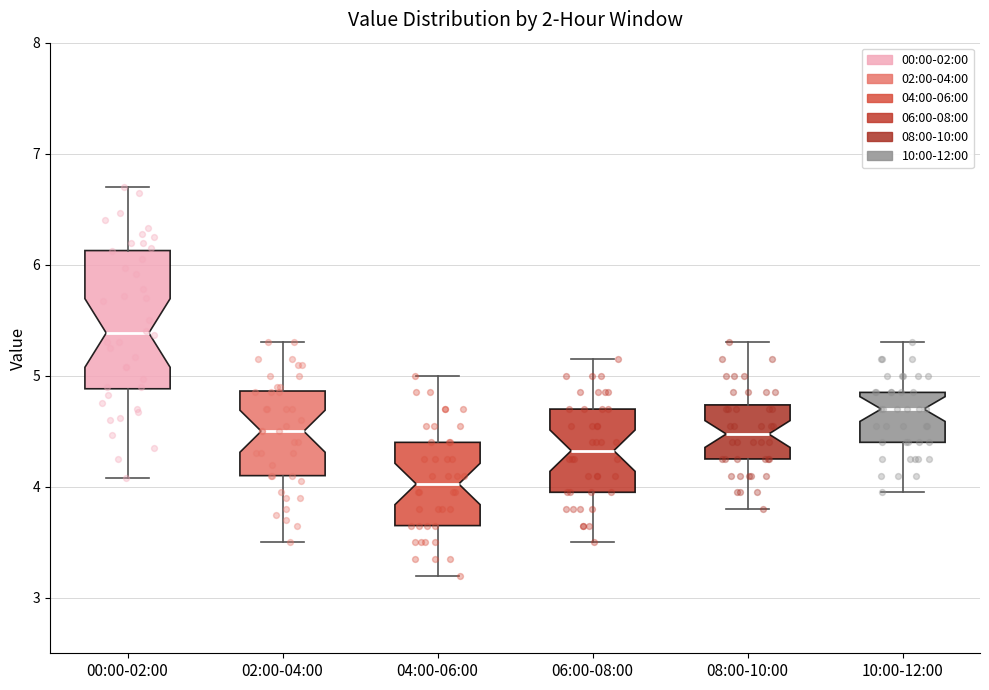

Reading left to right, read every box against the y-axis: the position of its median line, the range the box covers, and the ends of its whiskers. The values are not printed on the chart, so give them approximately, as read against the axis.

00:00-02:00: median 5.4, box 4.9 to 6.1, whiskers 4.1 to 6.7
02:00-04:00: median 4.5, box 4.1 to 4.9, whiskers 3.5 to 5.3
04:00-06:00: median 4.0, box 3.7 to 4.4, whiskers 3.2 to 5.0
06:00-08:00: median 4.3, box 4.0 to 4.7, whiskers 3.5 to 5.2
08:00-10:00: median 4.5, box 4.3 to 4.7, whiskers 3.8 to 5.3
10:00-12:00: median 4.7, box 4.4 to 4.9, whiskers 4.0 to 5.3